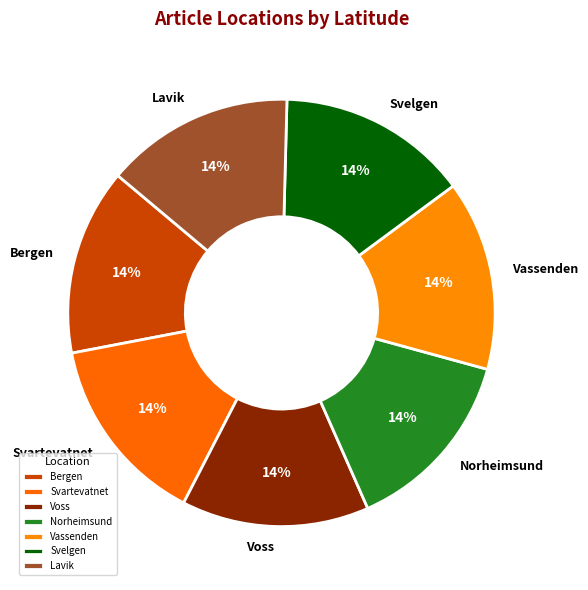

Is Lavik the majority of the pie?

No